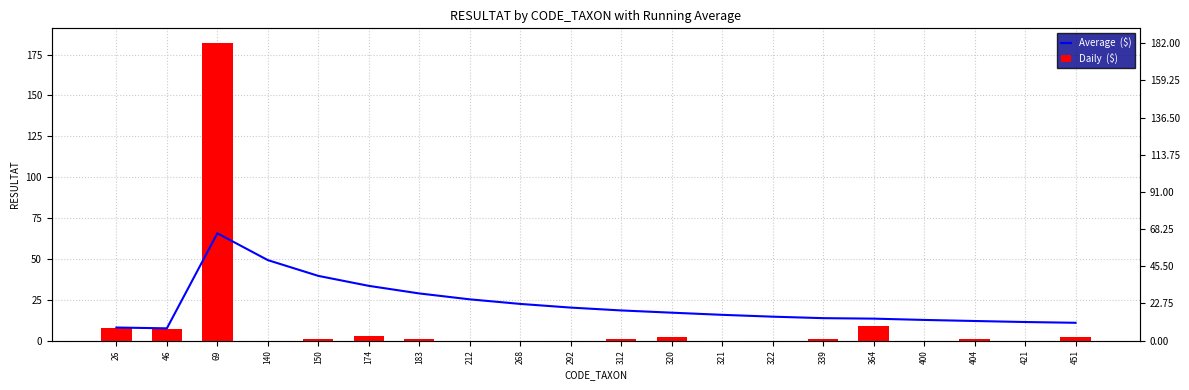

Reading right to left, list all the values displayed in this chart.

Average  ($): 10.9	11.4	12.0	12.6	13.4	13.7	14.6	15.8	17.1	18.5	20.2	22.4	25.2	28.9	33.5	39.6	49.2	65.7	7.5	8.0
Daily  ($): 2.0	0.0	1.0	0.0	9.0	1.0	0.0	0.0	2.0	1.0	0.0	0.0	0.0	1.0	3.0	1.0	0.0	182.0	7.0	8.0